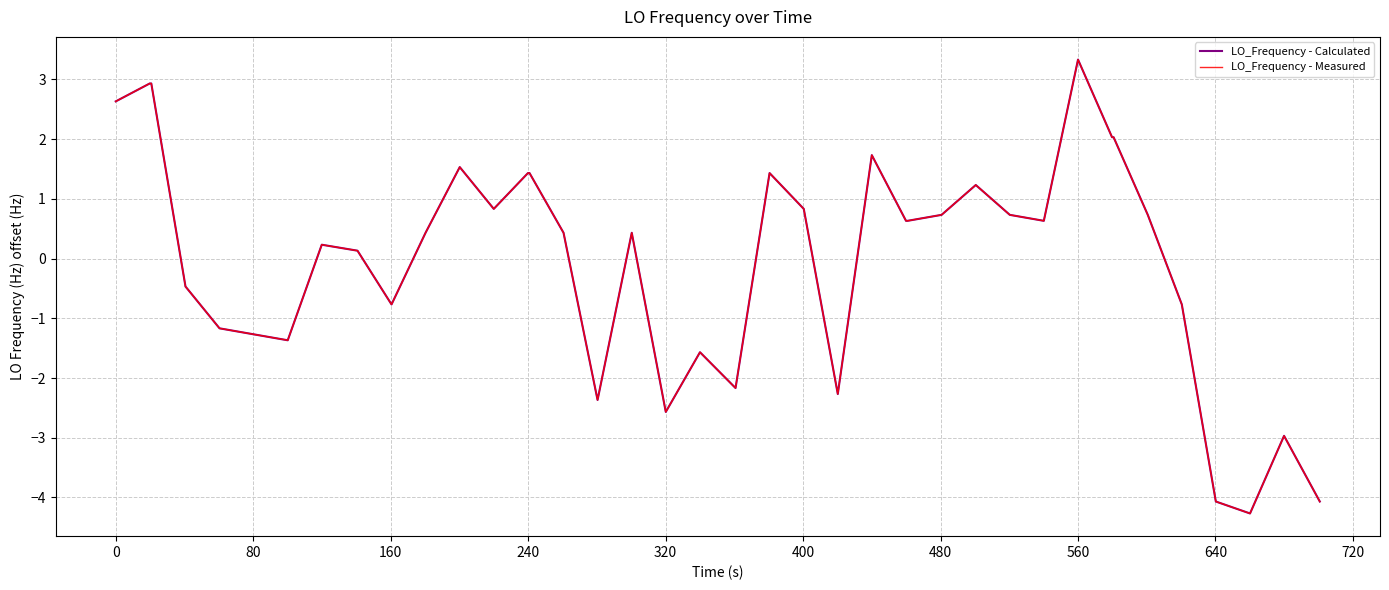

Does the chart display data point markers on the line(s)?

No